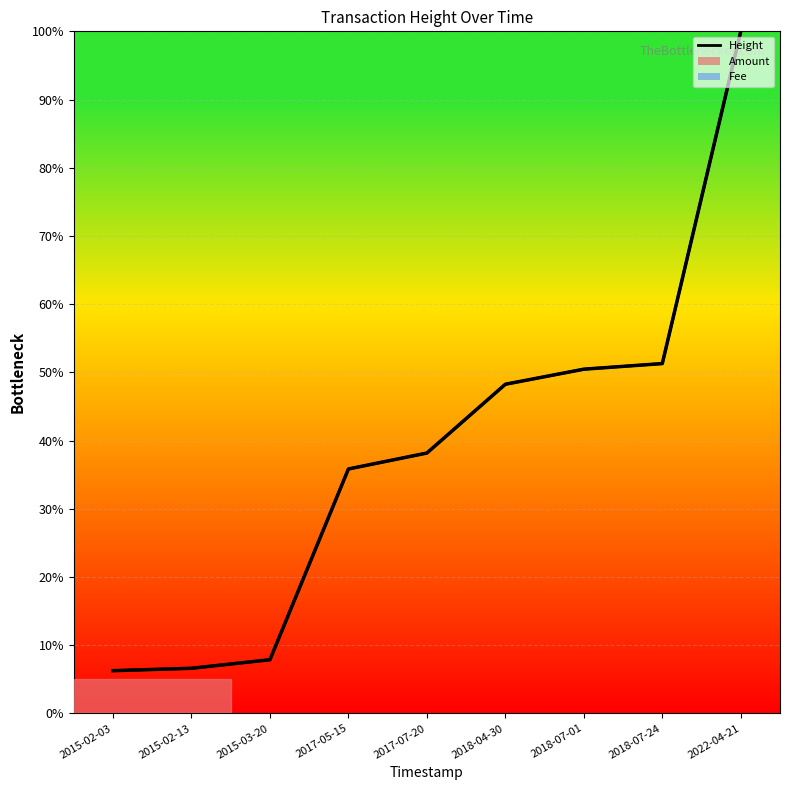

What value does the data have at 2015-02-13?

6.6